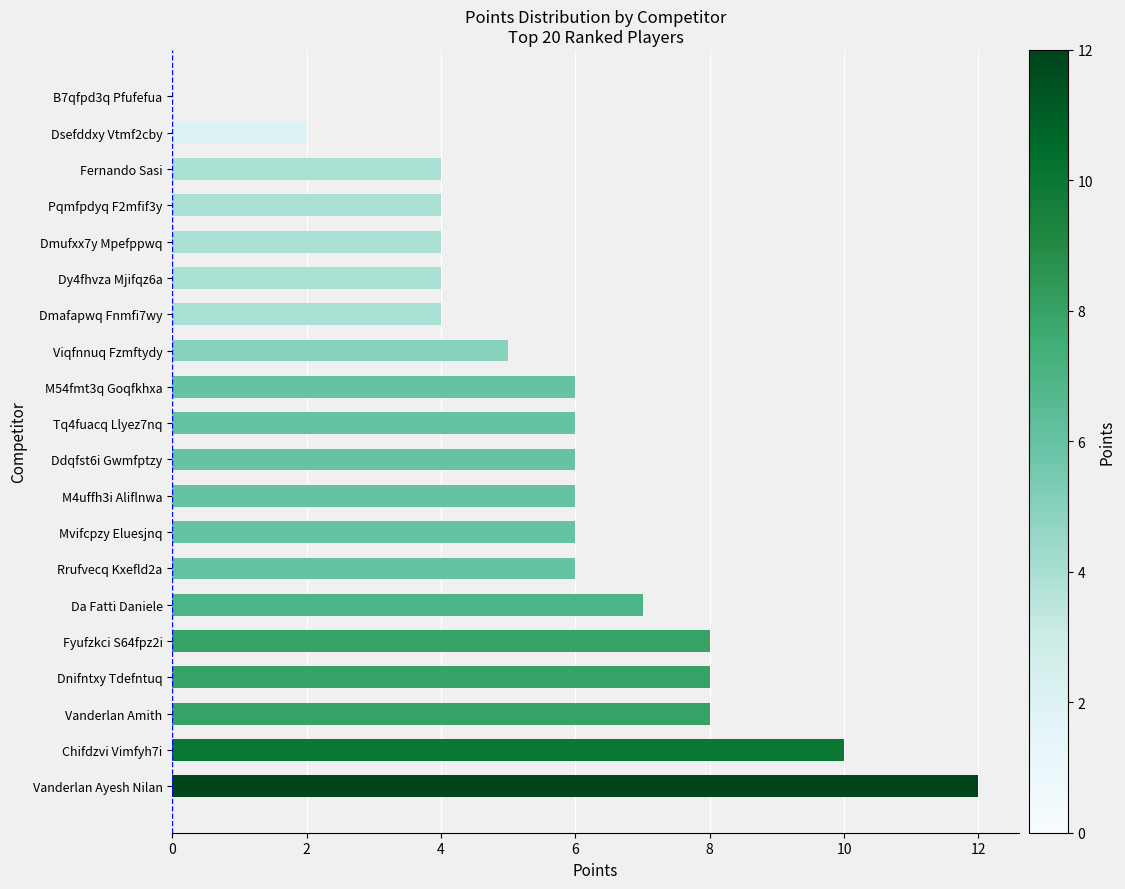

At which category does the chart reach its peak across all series?

Vanderlan Ayesh Nilan